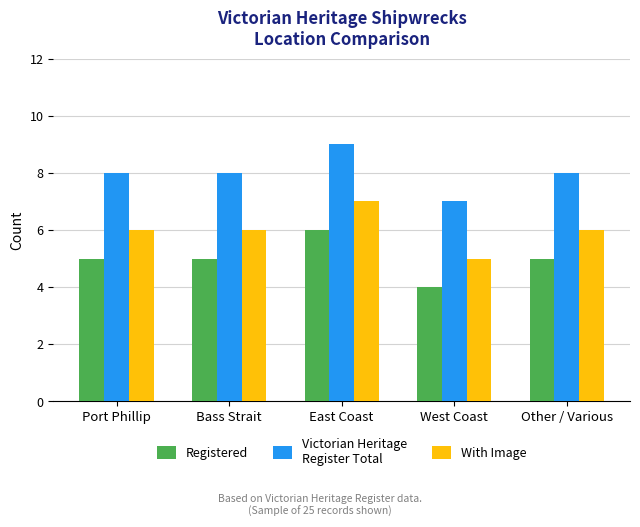

Count the number of categories in the chart.

5